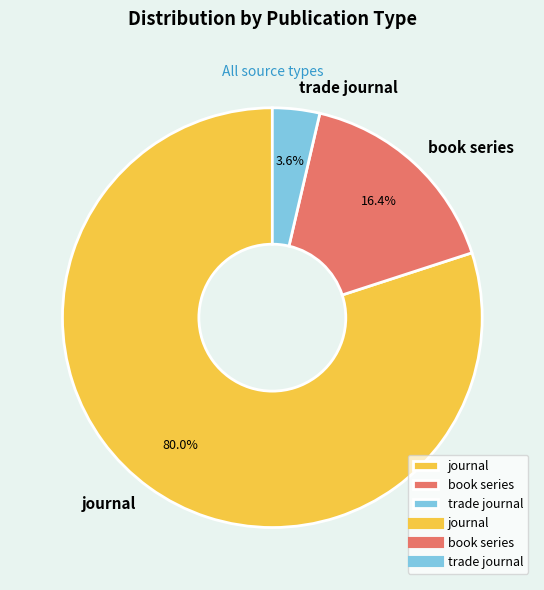

Which slice represents more than half of the pie?

journal